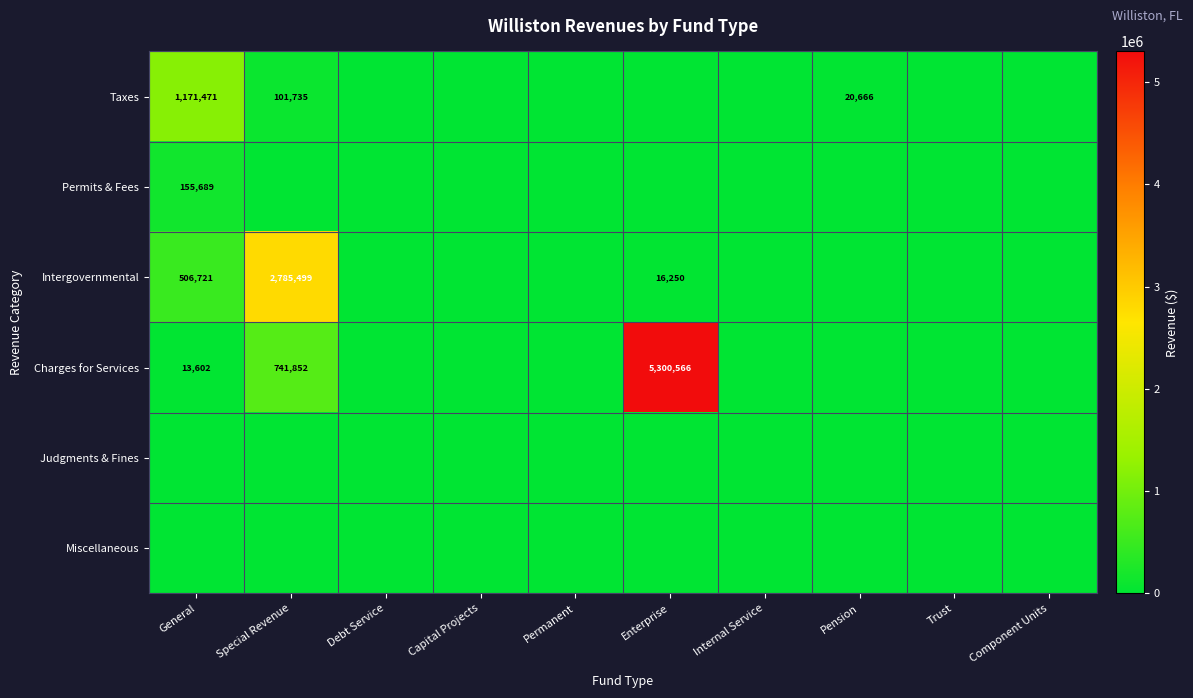

The Charges for Services series shows 22339 at General. True or false?

False